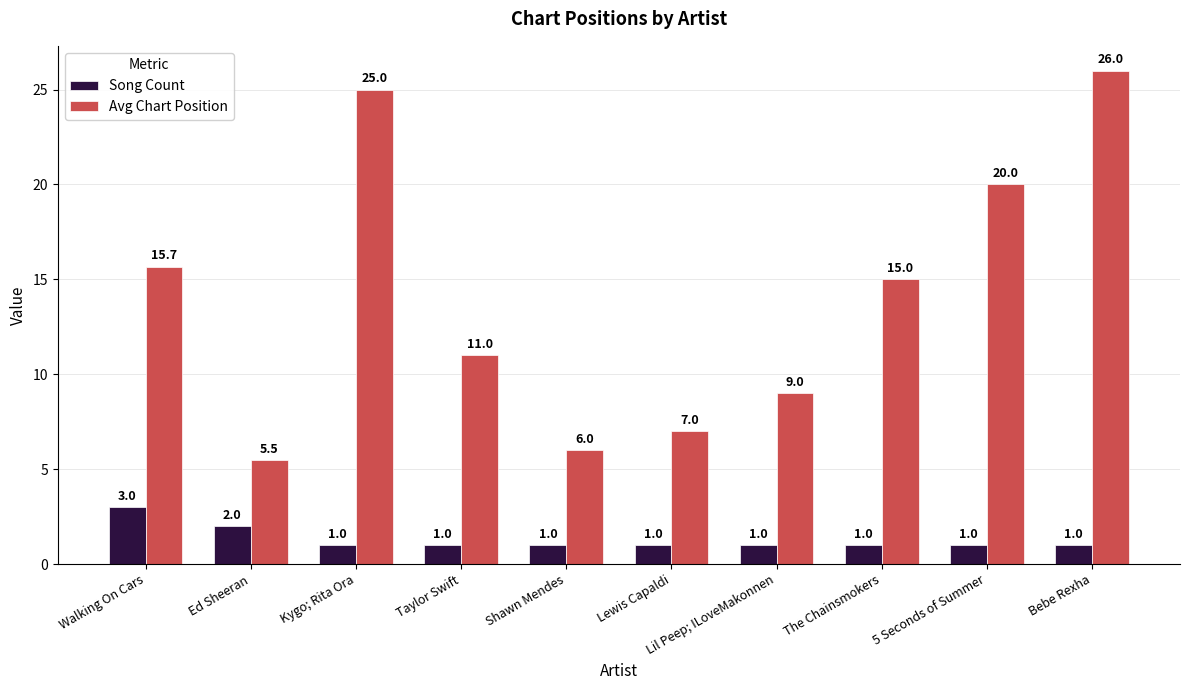

What is the highest value of the Avg Chart Position series?

26.0